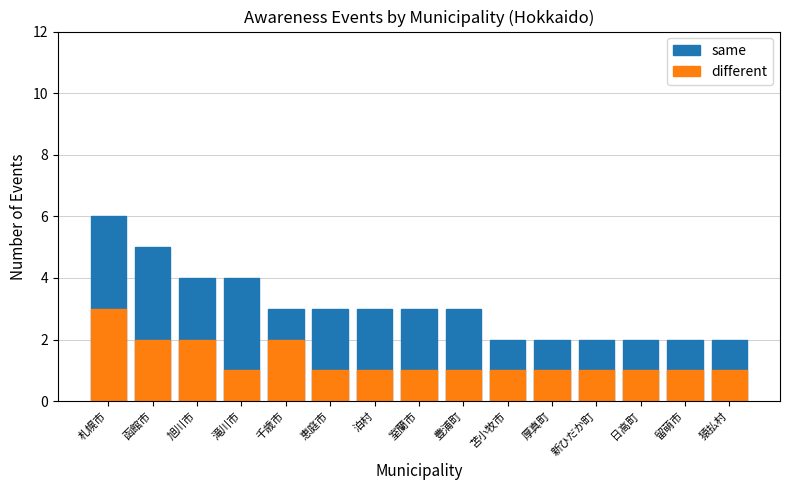

How many series are shown in this chart?

2